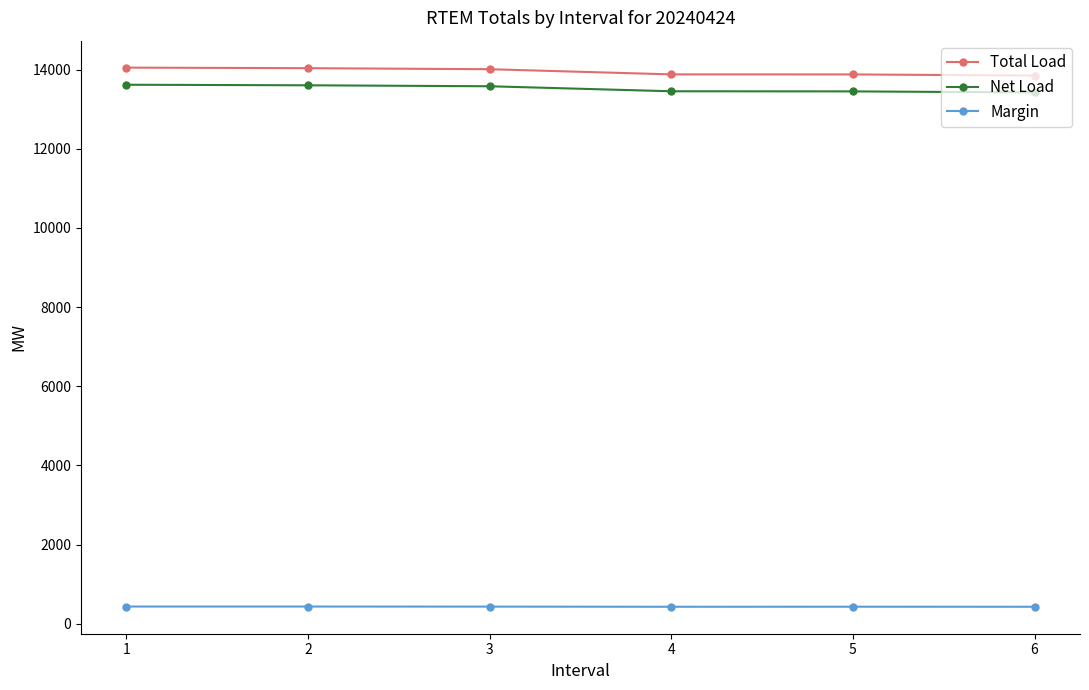

Rank the series at 4 from highest to lowest value.

Total Load, Net Load, Margin